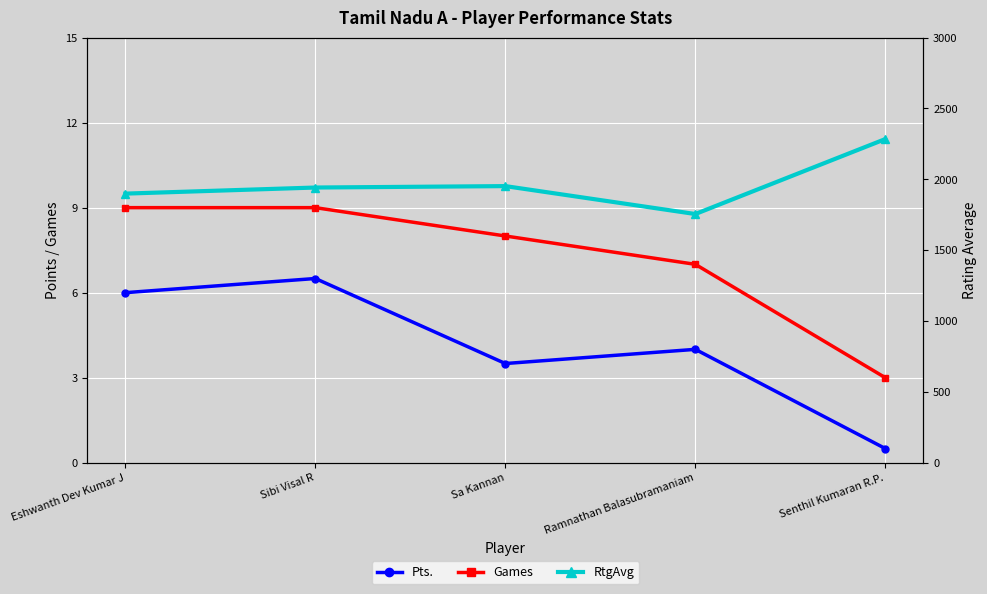

True or false: Pts. has a value of 3.4 at Eshwanth Dev Kumar J.

False